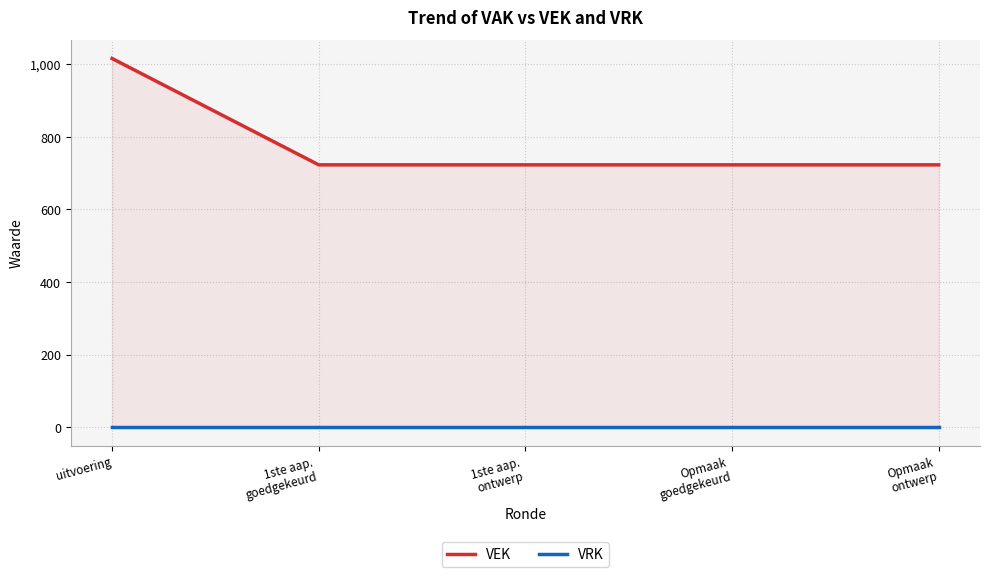

True or false: VRK and VEK cross at least once.

False